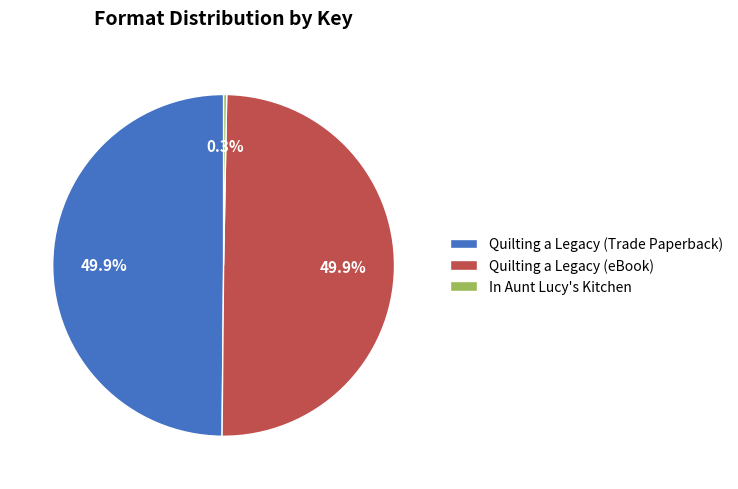

Does Quilting a Legacy (Trade Paperback) represent more than half of the total?

No